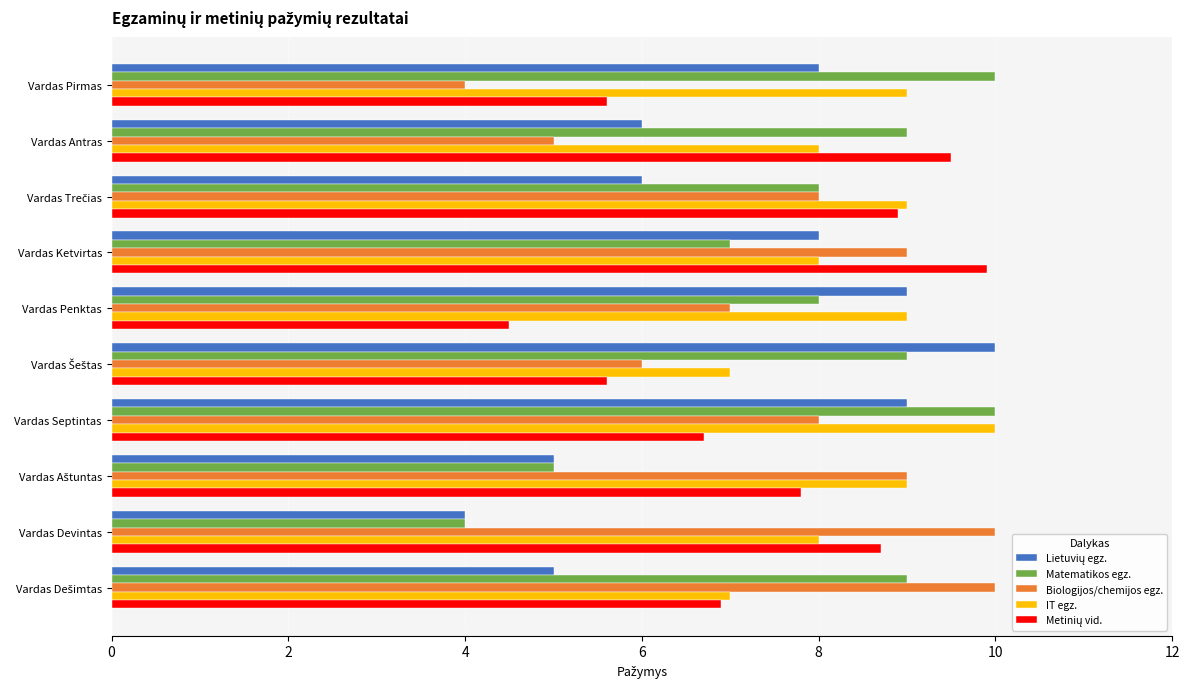

What is the minimum value for IT egz.?

7.0